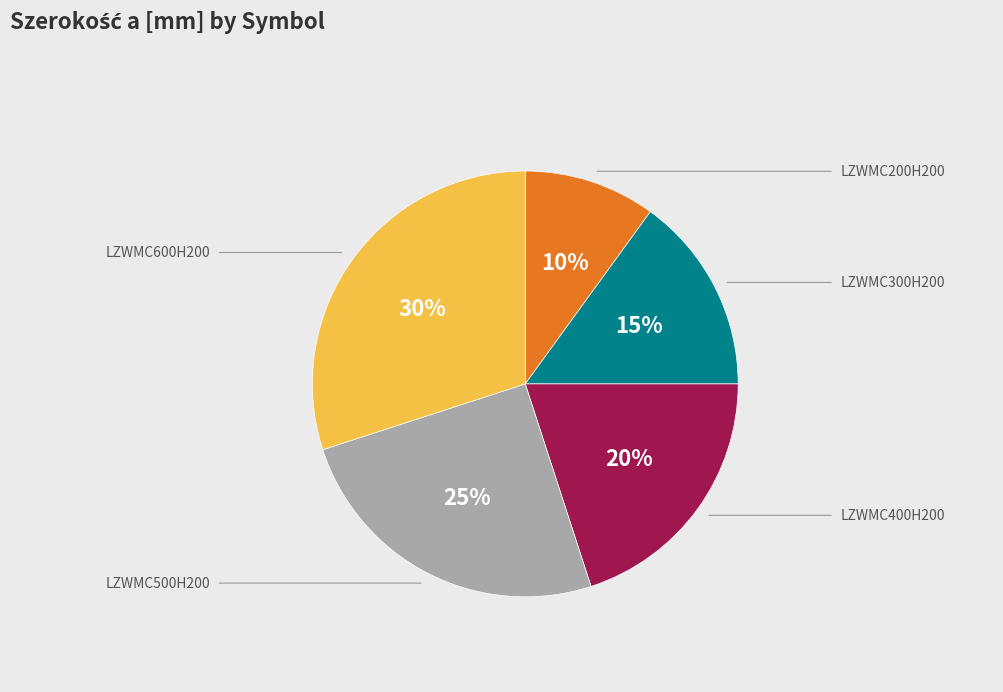

To the nearest percent, what percentage of the pie is LZWMC200H200?

10%